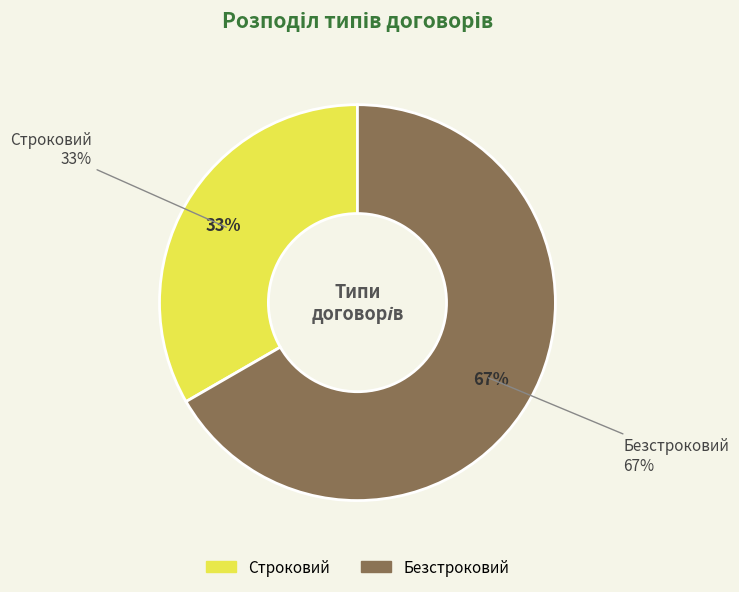

What percentage is NOT represented by Строковий?

66.7%